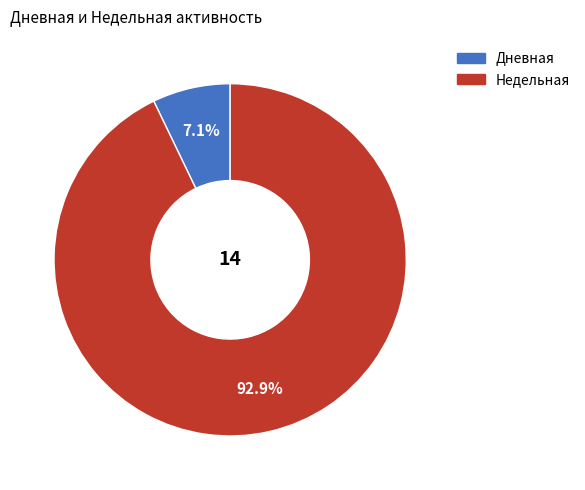

Does any single category account for the majority?

Yes